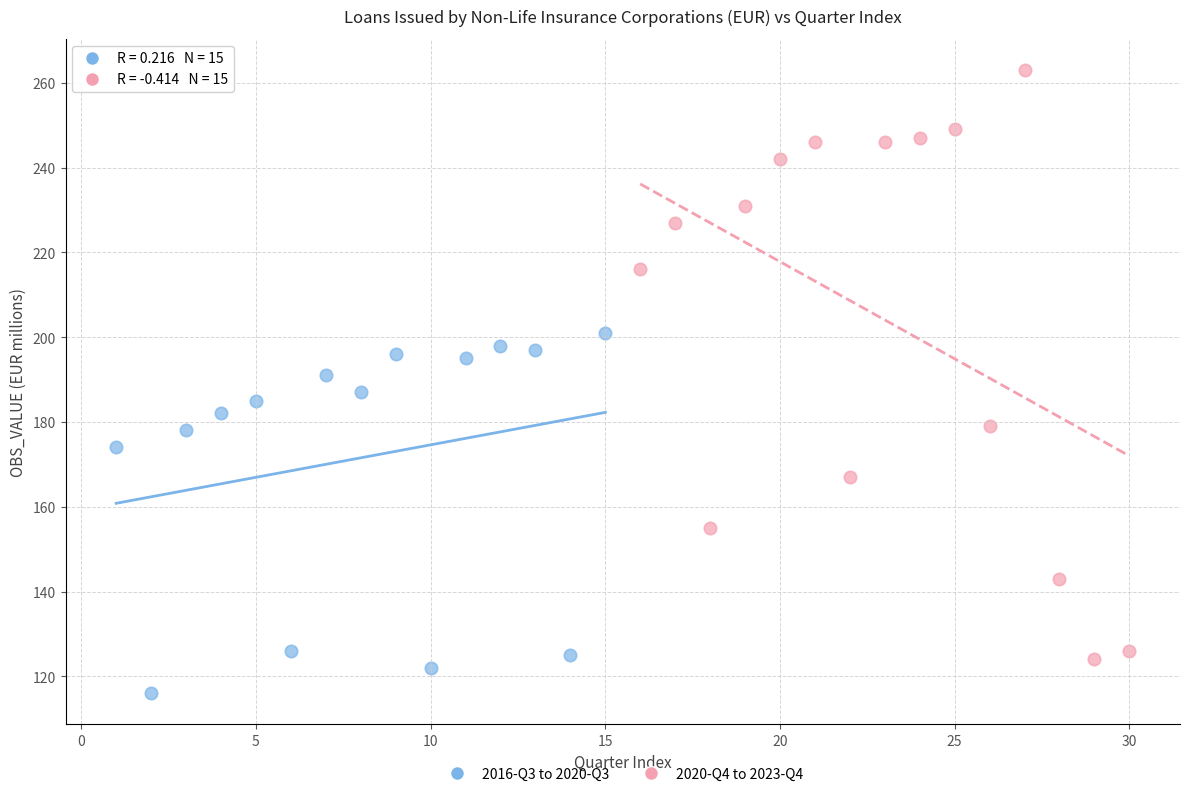

Which series has the largest Y range (max minus min)?

2020-Q4 to 2023-Q4